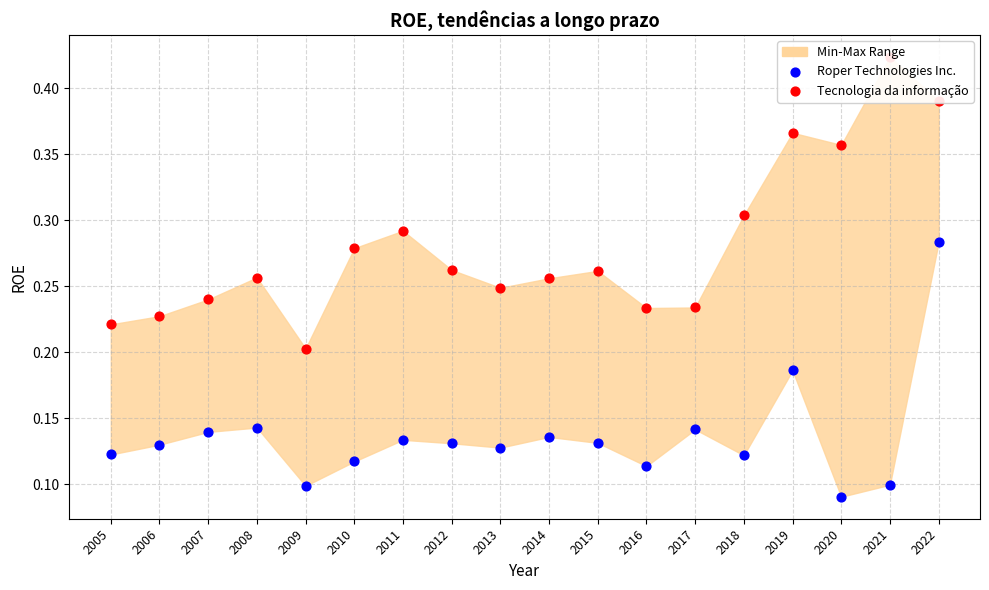

Which series contains the lowest Y value?

Roper Technologies Inc.